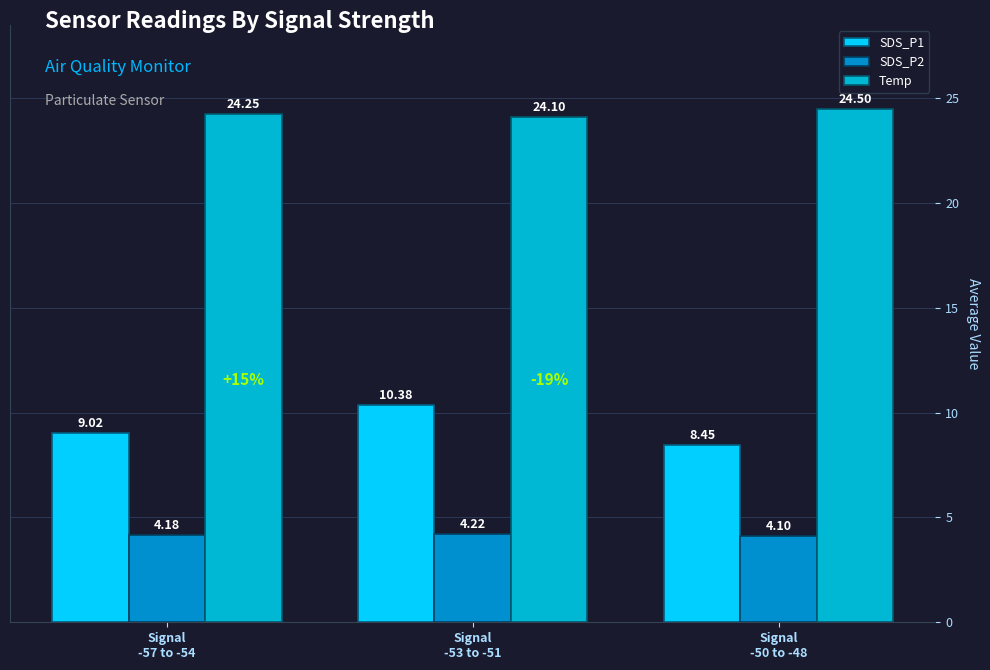

What is the label of the 1st bar from the right?

Signal
-50 to -48